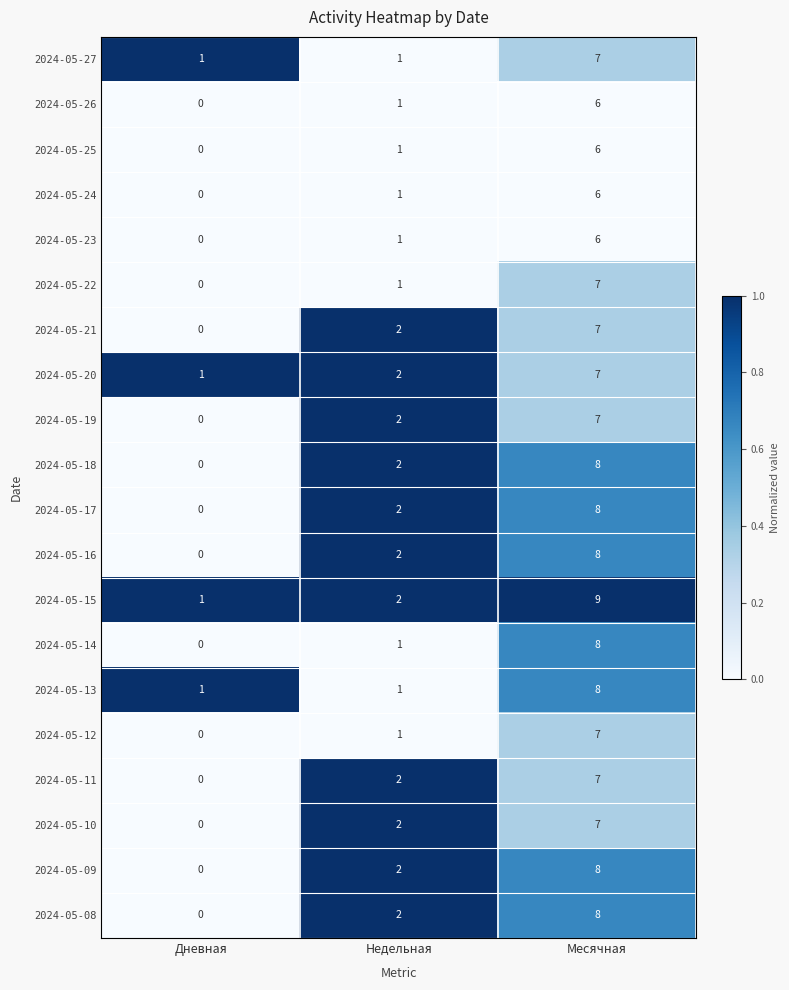

Rank the categories by 2024-05-26 value from highest to lowest.

Месячная, Недельная, Дневная